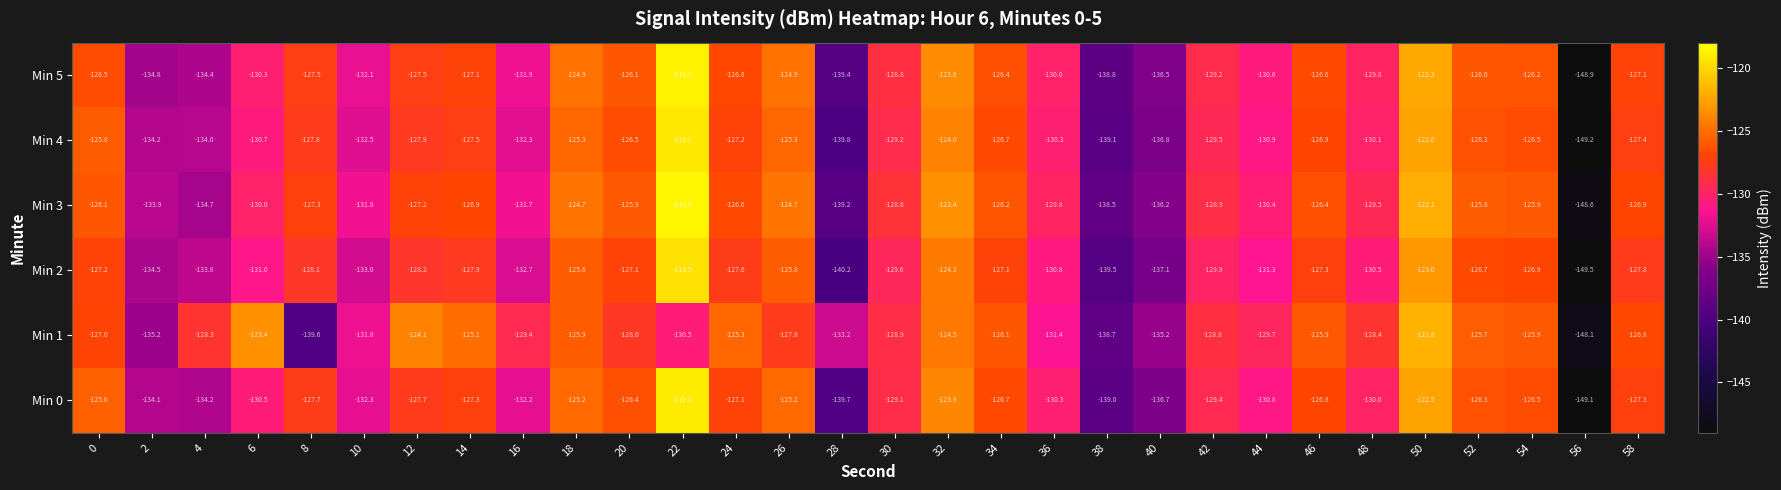

The Min 0 series shows -123.9 at 32. True or false?

True